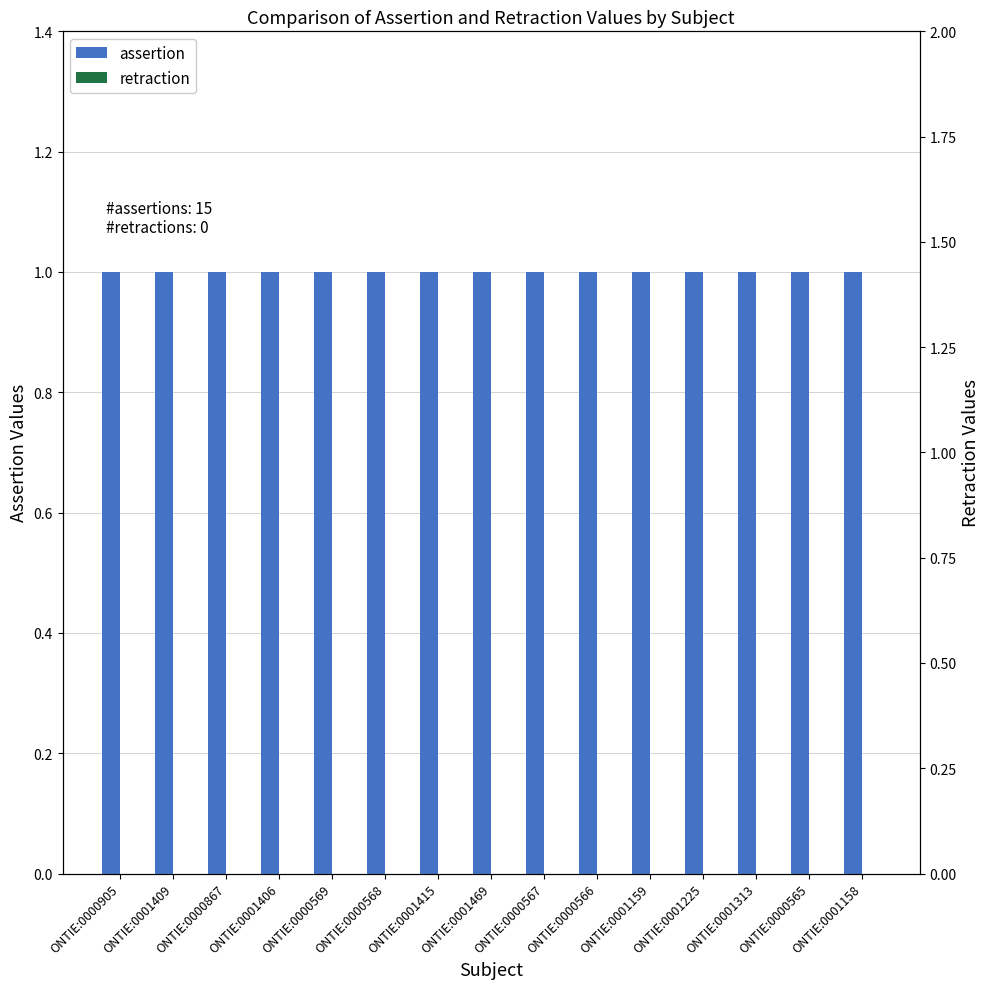

Rank the categories by retraction value from lowest to highest.

ONTIE:0000905, ONTIE:0001409, ONTIE:0000867, ONTIE:0001406, ONTIE:0000569, ONTIE:0000568, ONTIE:0001415, ONTIE:0001469, ONTIE:0000567, ONTIE:0000566, ONTIE:0001159, ONTIE:0001225, ONTIE:0001313, ONTIE:0000565, ONTIE:0001158